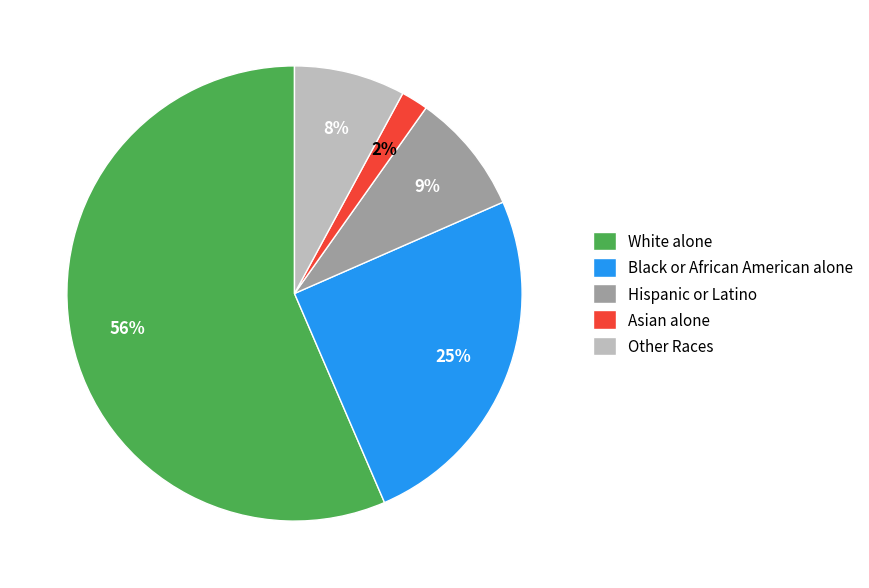

To the nearest percent, what percentage of the pie is Hispanic or Latino?

9%